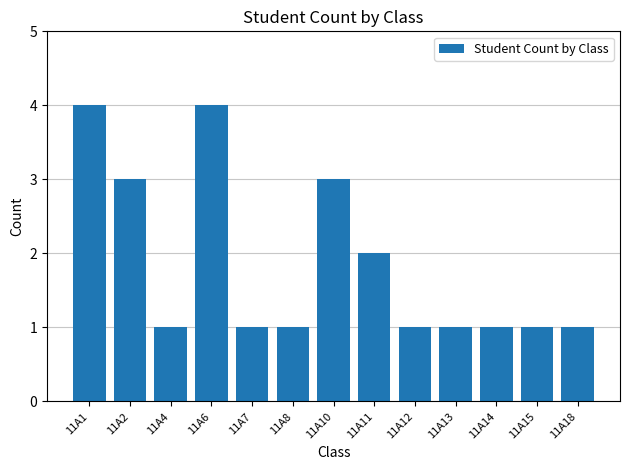

Does the chart contain any negative values?

No